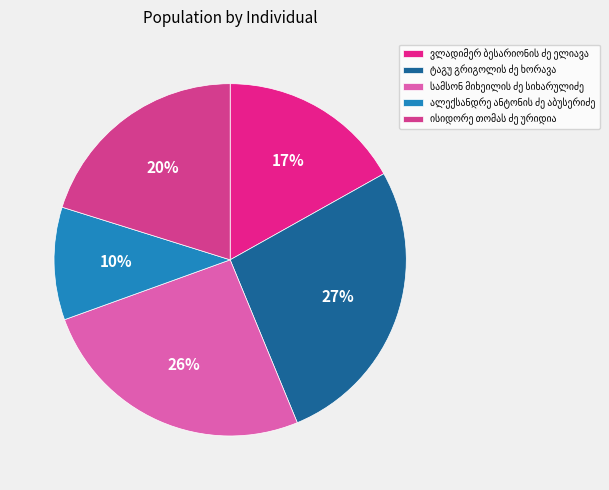

Rank the categories by value from lowest to highest.

ალექსანდრე ანტონის ძე აბუსერიძე, ვლადიმერ ბესარიონის ძე ელიავა, ისიდორე თომას ძე ურიდია, სამსონ მიხეილის ძე სიხარულიძე, ტაგუ გრიგოლის ძე ხორავა